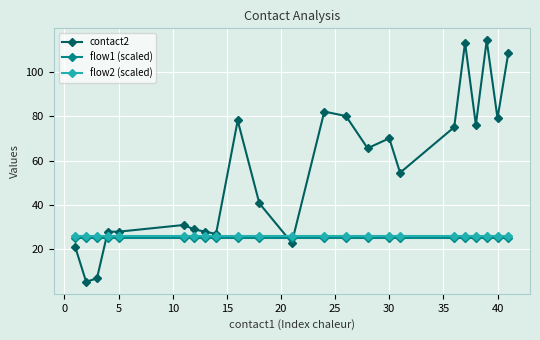

What is the highest value of the flow2 (scaled) series?

26.0